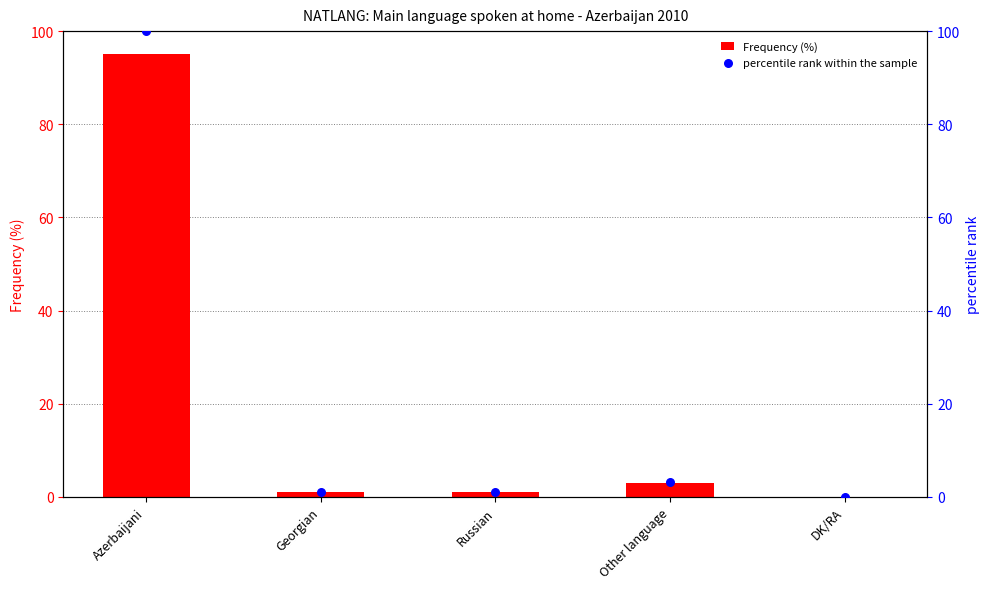

What is the total value across all series at Russian?

2.1